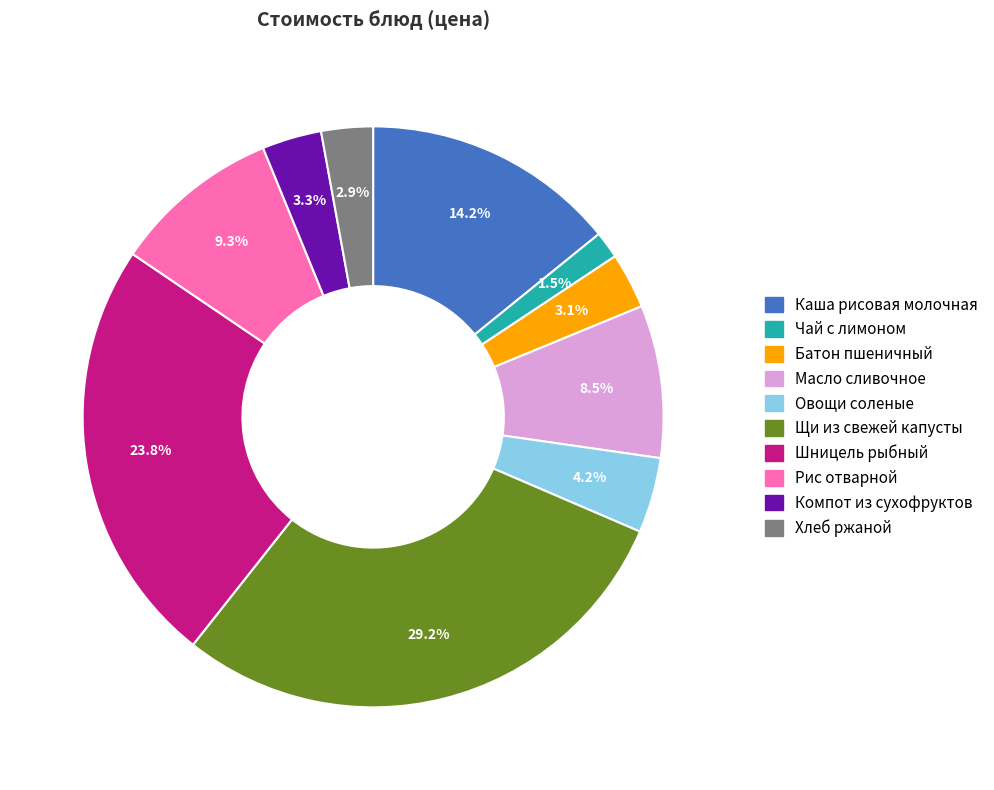

True or false: Масло сливочное accounts for 23% of the total.

False